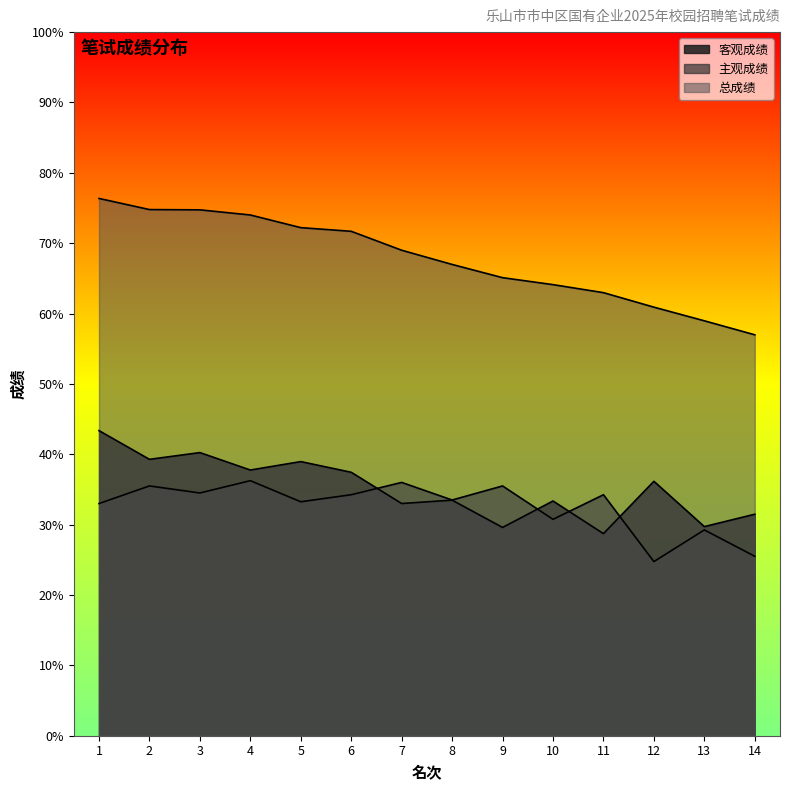

Where is 主观成绩 nearest to the value 30?

10